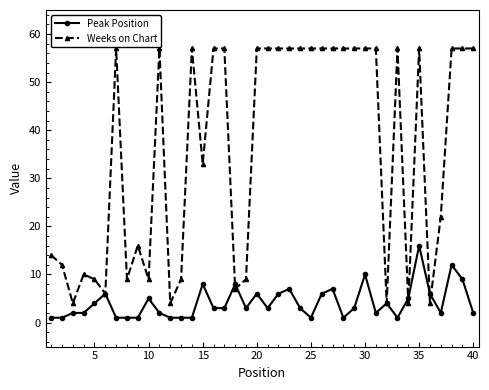

Which series has the largest range (max minus min)?

Weeks on Chart